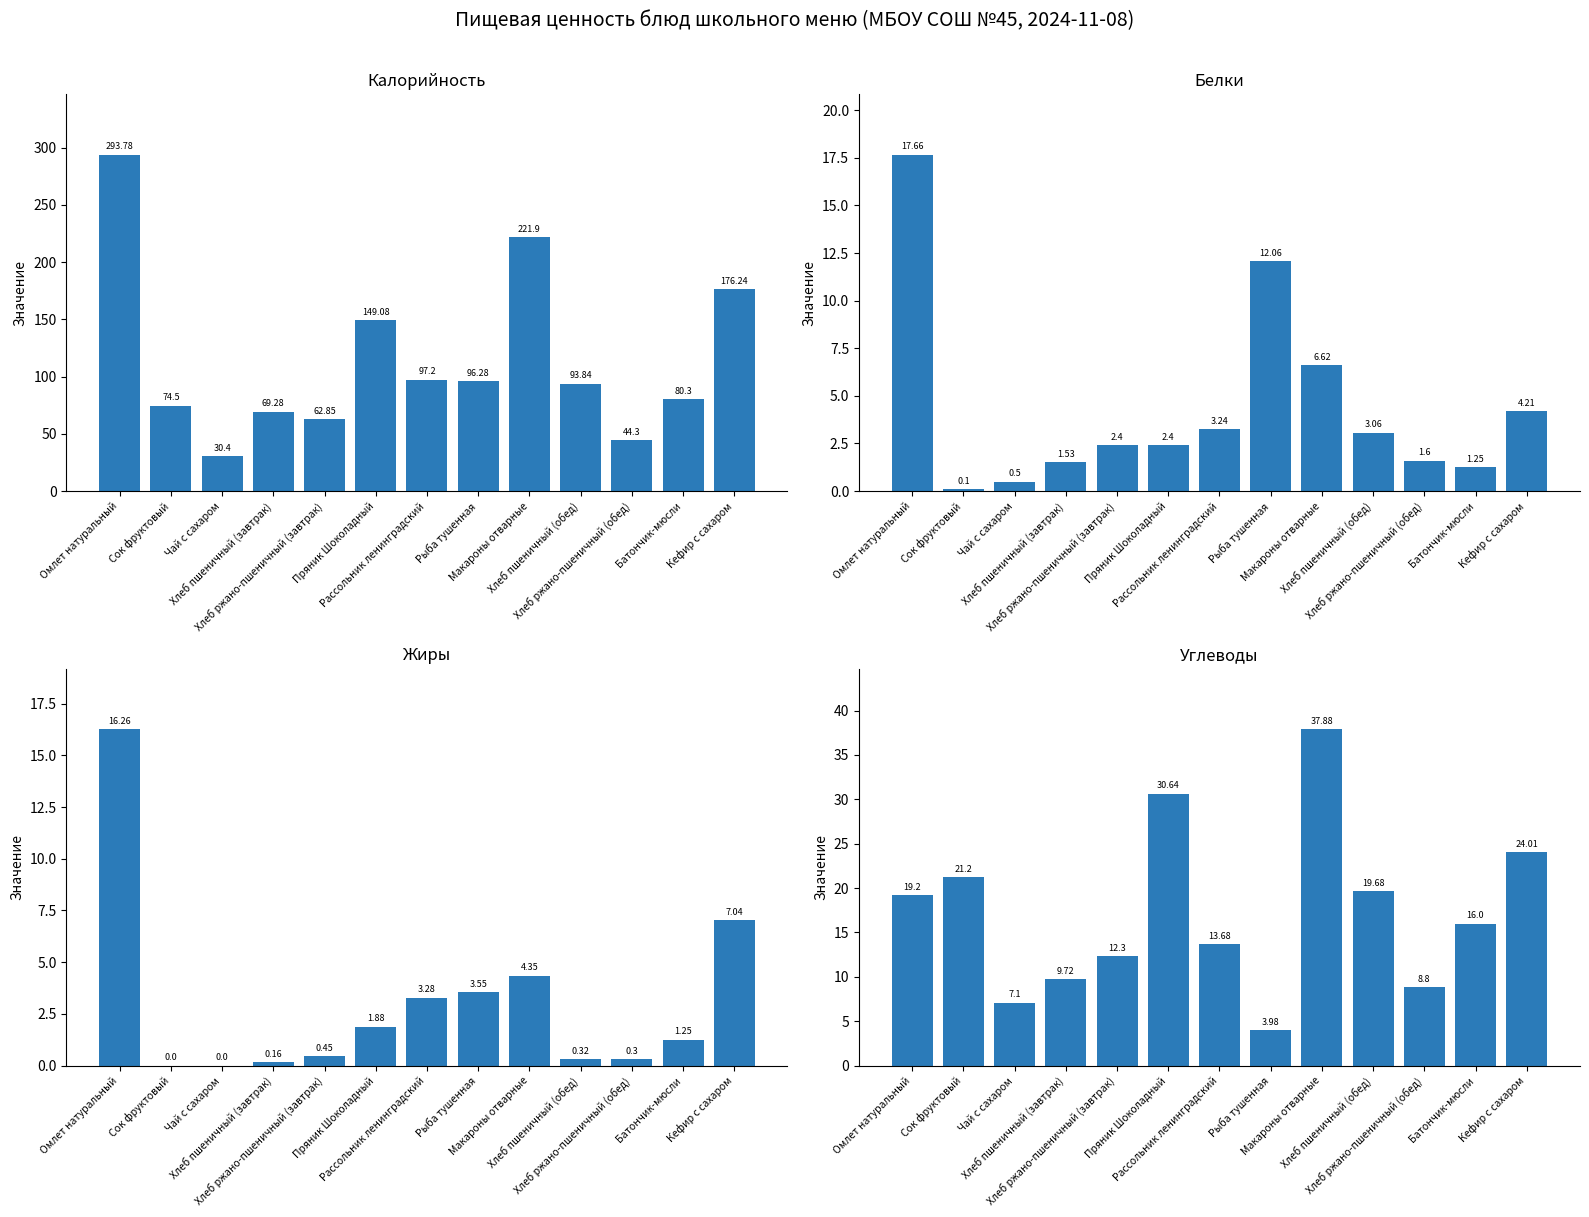

Which series has the largest total across all categories?

Калорийность